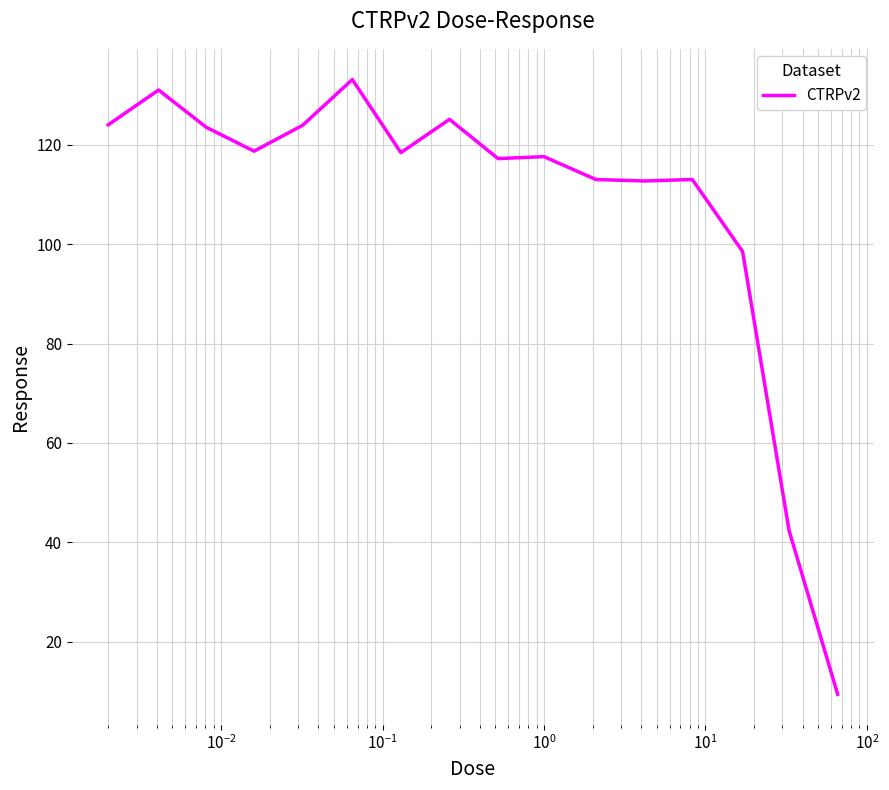

True or false: the data has more than 2 interior local peaks.

True